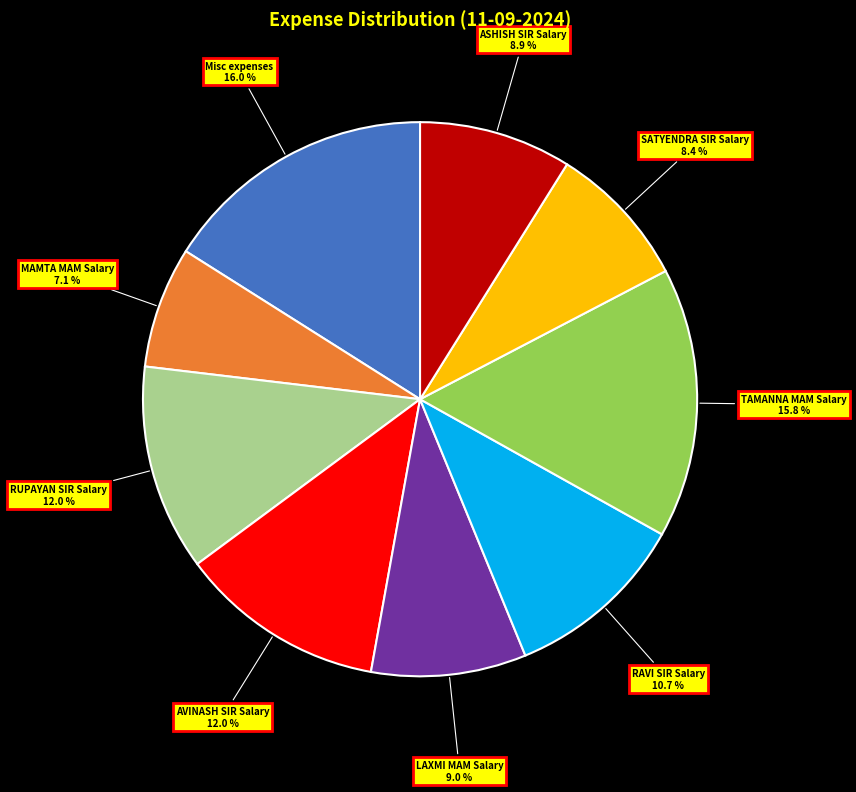

Does any single category account for the majority?

No